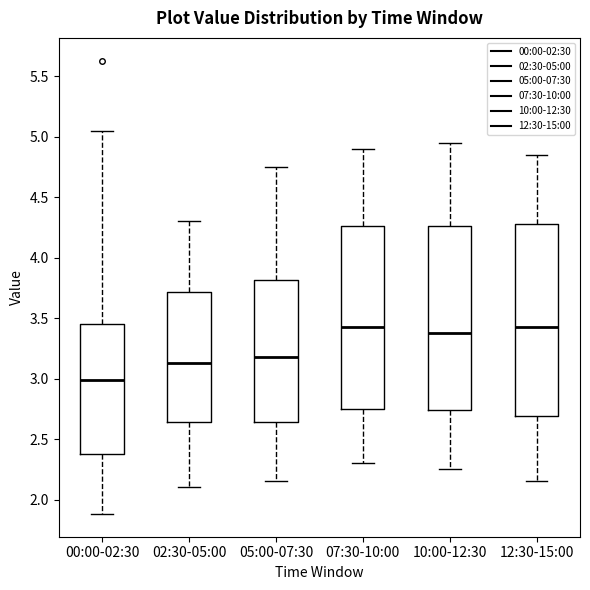

Reading left to right, transcribe this box plot: for each box, give where its median line is, the range the box spans, and where its two whiskers end, as read against the y-axis. The values are not printed on the chart, so give them approximately, as read against the axis.

00:00-02:30: median 3.00, box 2.40 to 3.45, whiskers 1.90 to 5.05
02:30-05:00: median 3.15, box 2.65 to 3.70, whiskers 2.10 to 4.30
05:00-07:30: median 3.20, box 2.65 to 3.80, whiskers 2.15 to 4.75
07:30-10:00: median 3.45, box 2.75 to 4.25, whiskers 2.30 to 4.90
10:00-12:30: median 3.40, box 2.75 to 4.25, whiskers 2.25 to 4.95
12:30-15:00: median 3.45, box 2.70 to 4.30, whiskers 2.15 to 4.85